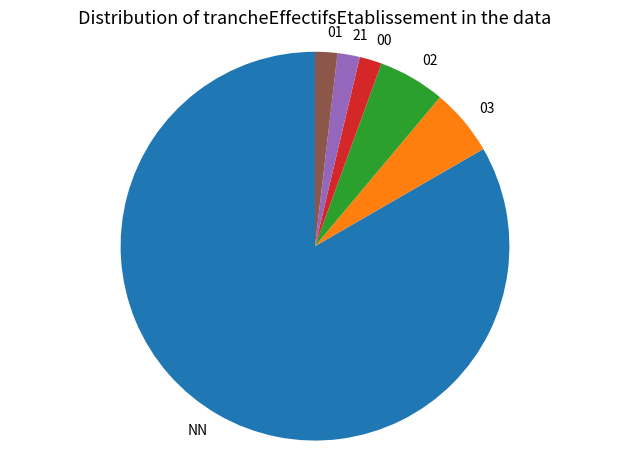

True or false: 21 accounts for 7% of the total.

False